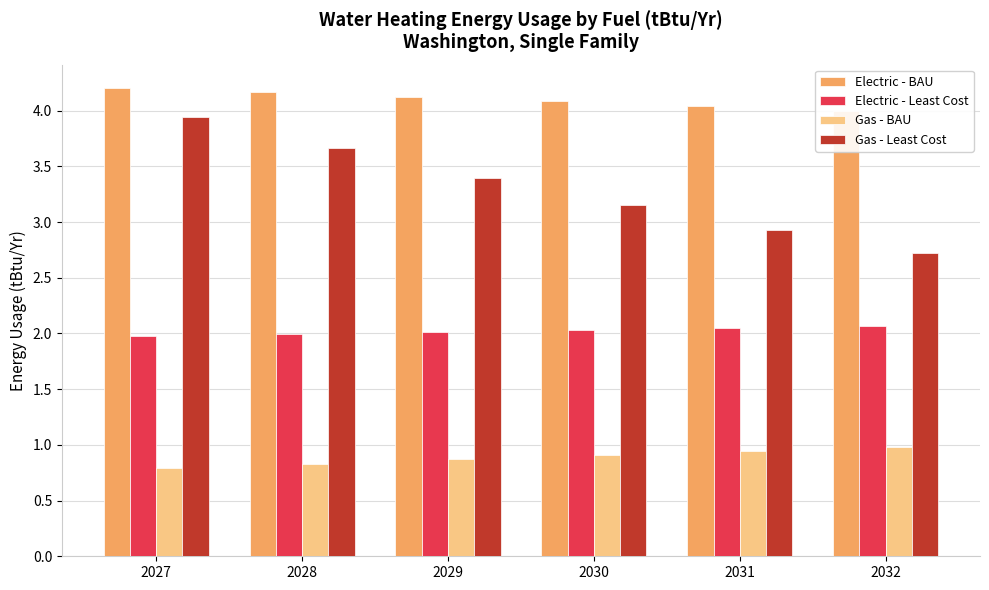

What is the value of the Gas - Least Cost bar at the 5th from the left?

2.9